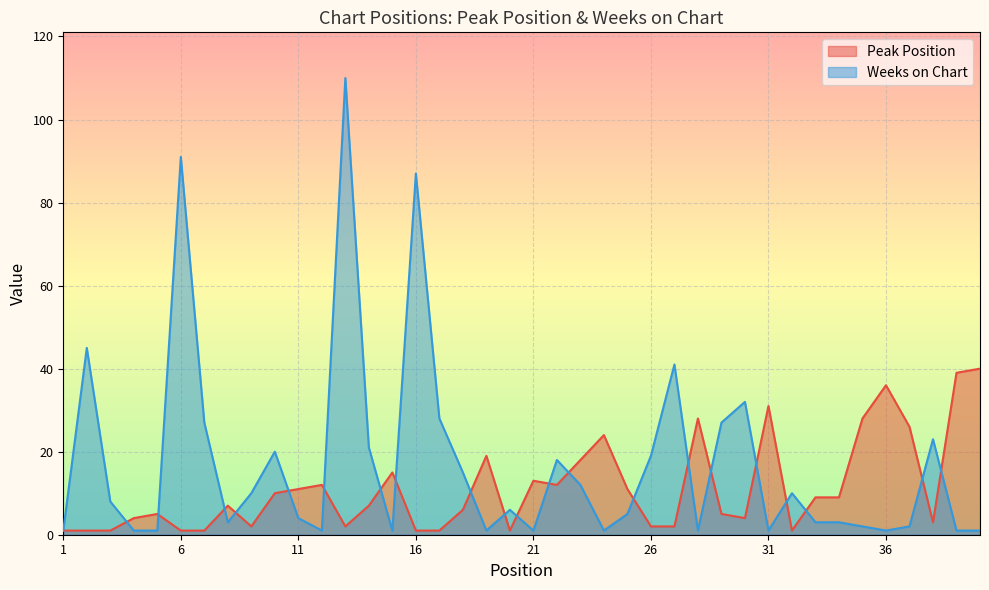

At how many categories does at least one series exceed 51?

3